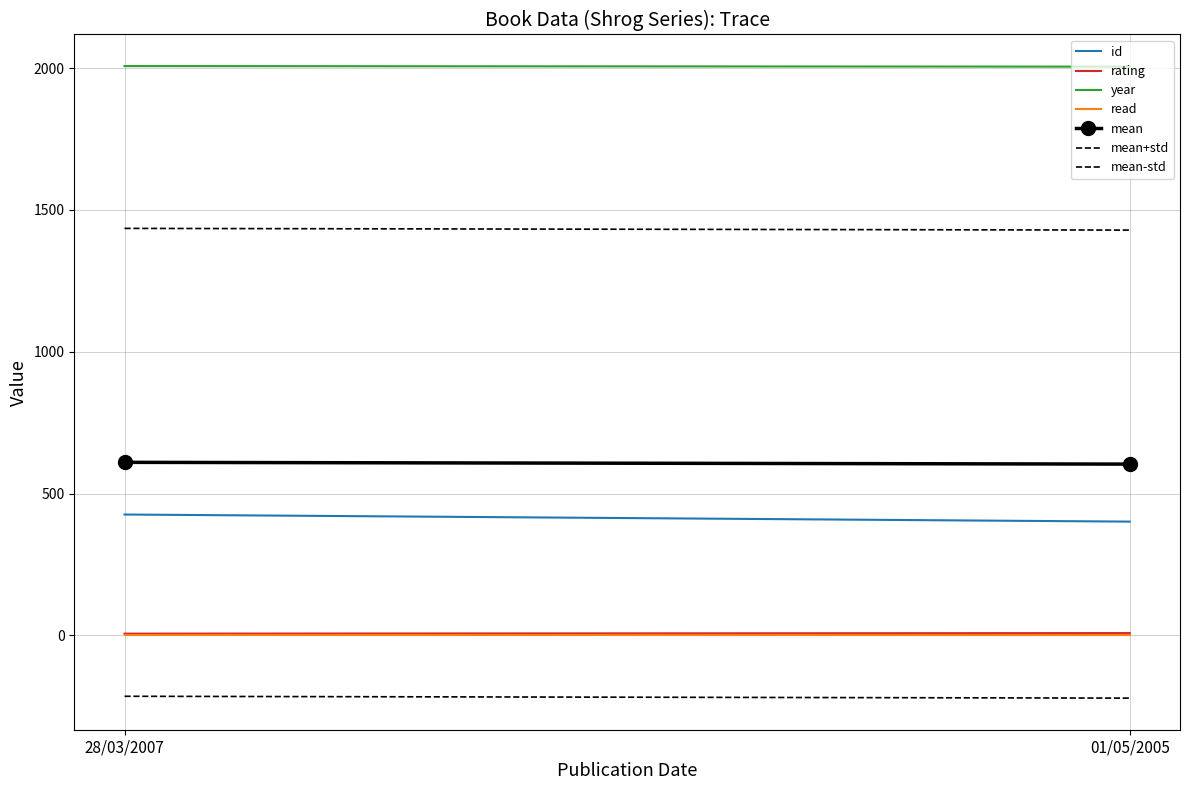

At how many categories does at least one series exceed 768?

2